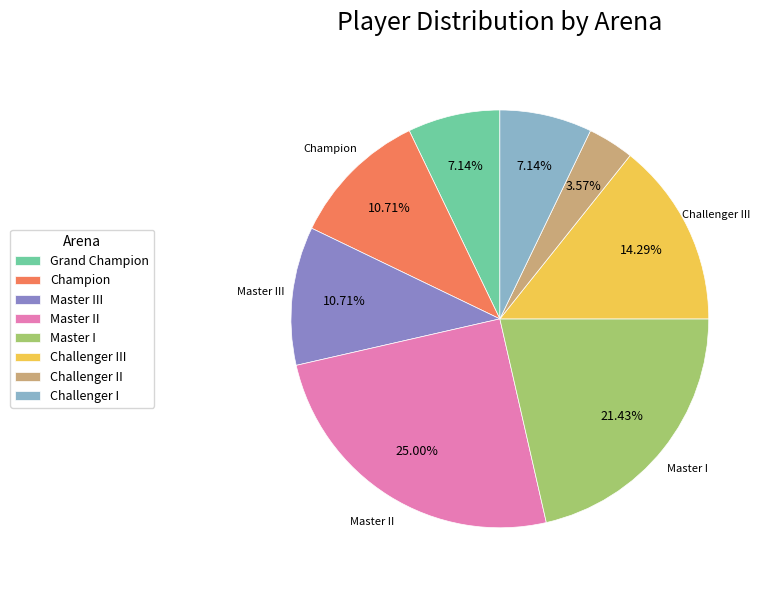

Combined, do Master III and Master II account for over 50%?

No